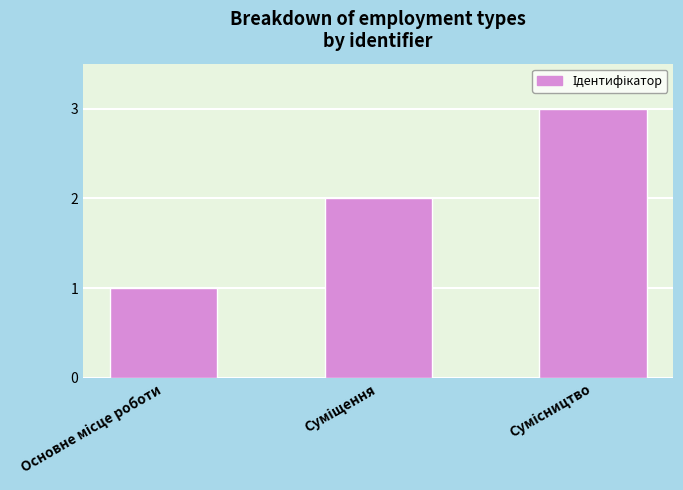

What is the greatest value displayed?

3